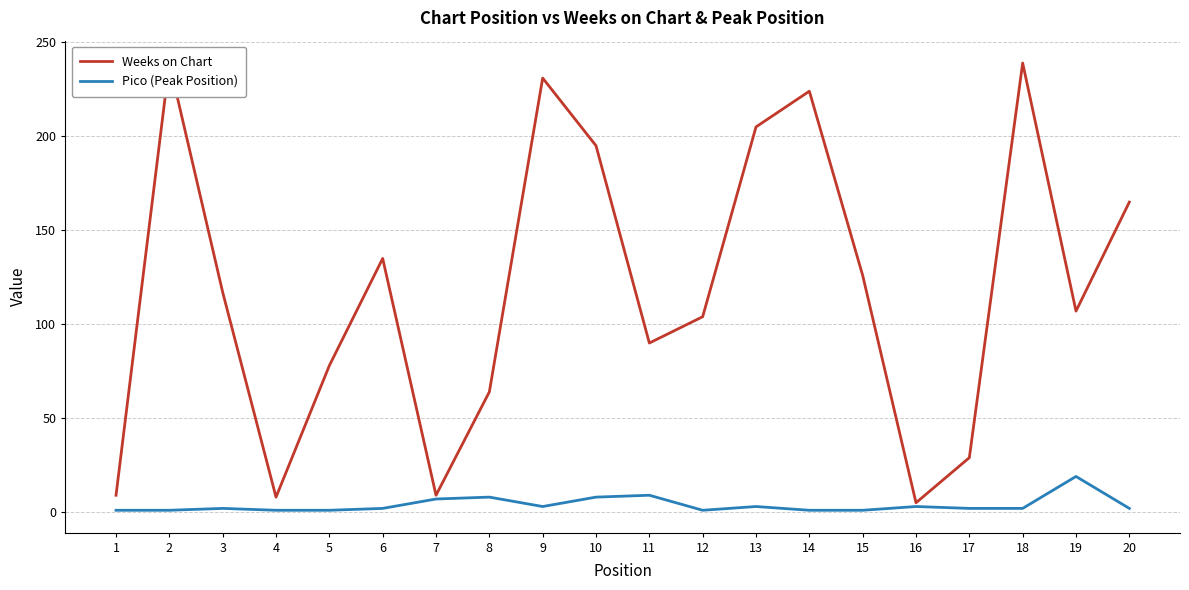

Where does the Pico (Peak Position) series first go above 2?

7